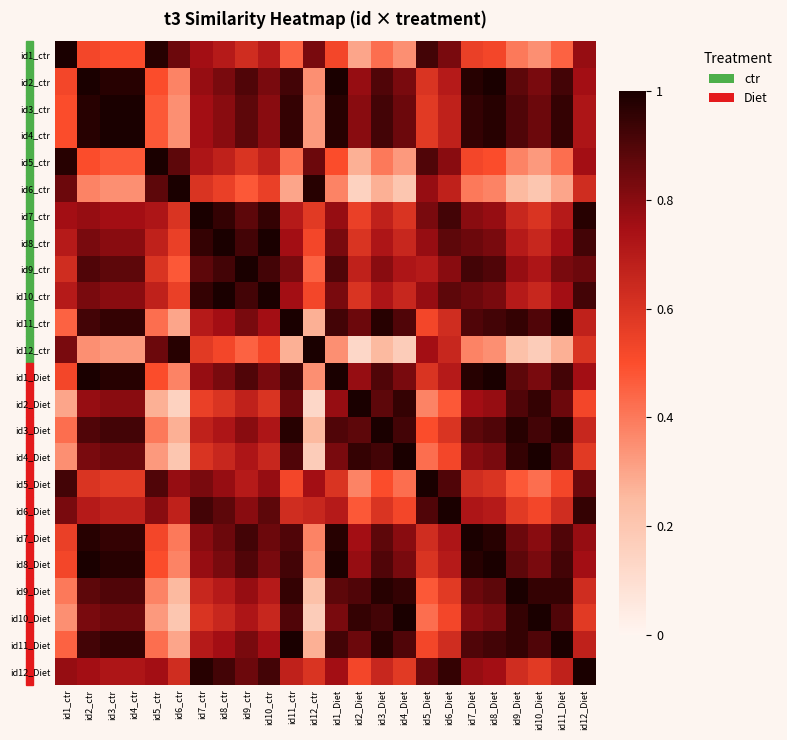

Rank the series at id2_ctr from highest to lowest value.

id2_ctr, id1_Diet, id8_Diet, id3_ctr, id4_ctr, id7_Diet, id11_ctr, id11_Diet, id9_ctr, id3_Diet, id9_Diet, id8_ctr, id10_ctr, id4_Diet, id10_Diet, id7_ctr, id2_Diet, id12_Diet, id6_Diet, id5_Diet, id1_ctr, id5_ctr, id6_ctr, id12_ctr